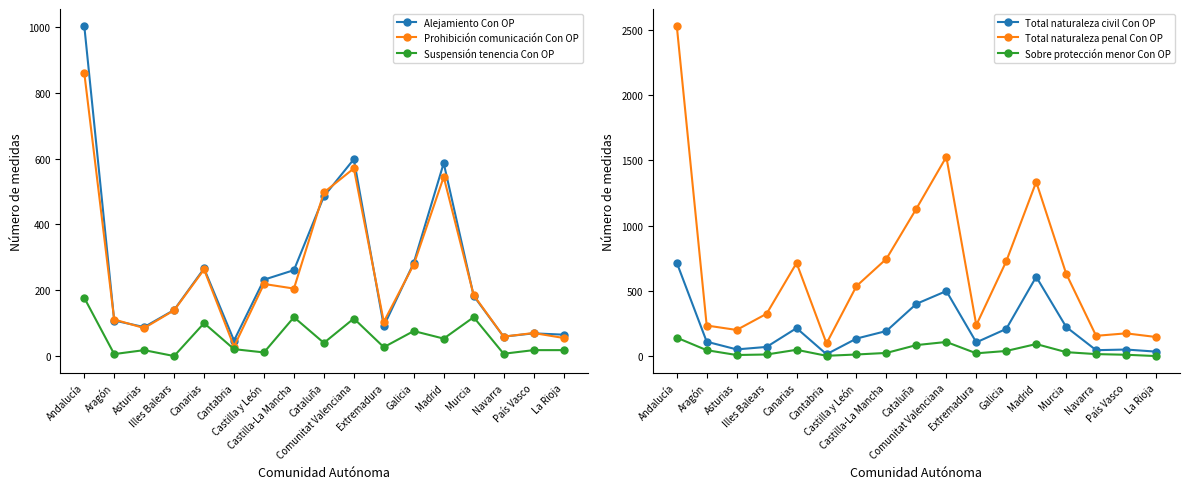

What is the value of the Suspensión tenencia Con OP point at the 1st from the left?

177